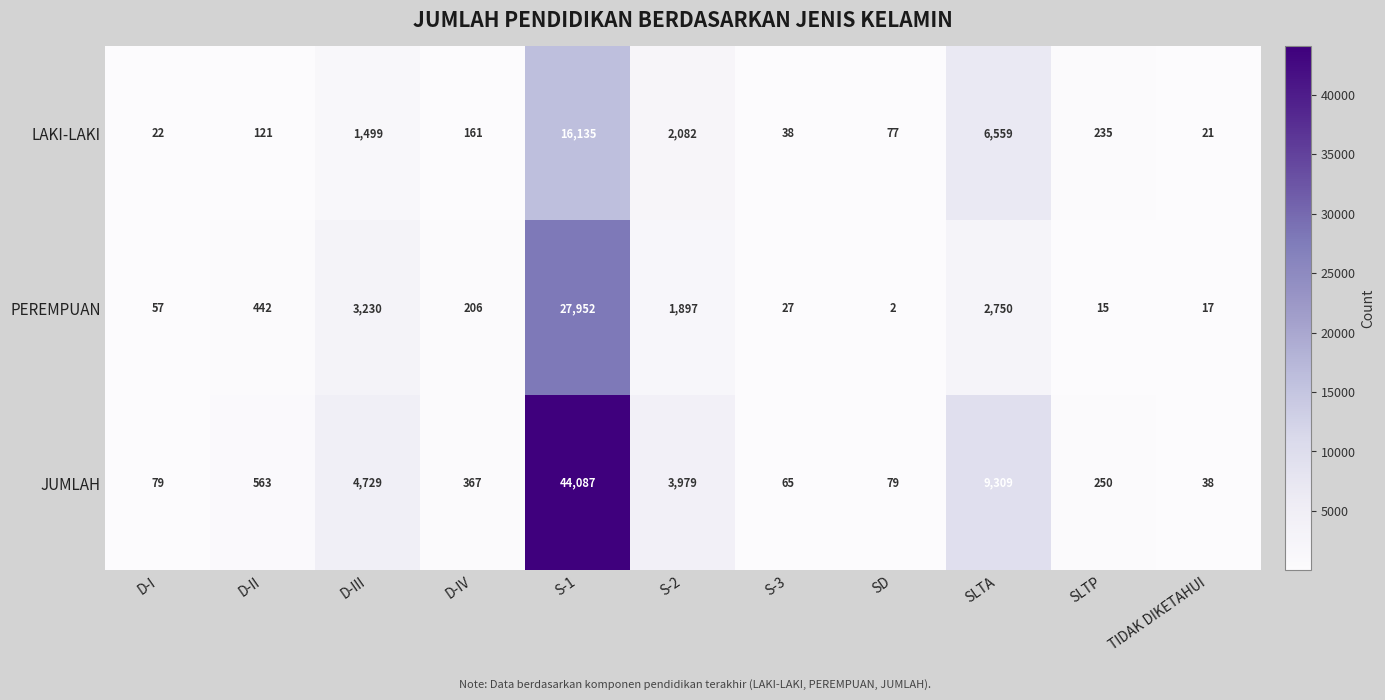

At which category is the sum across all series the highest?

S-1